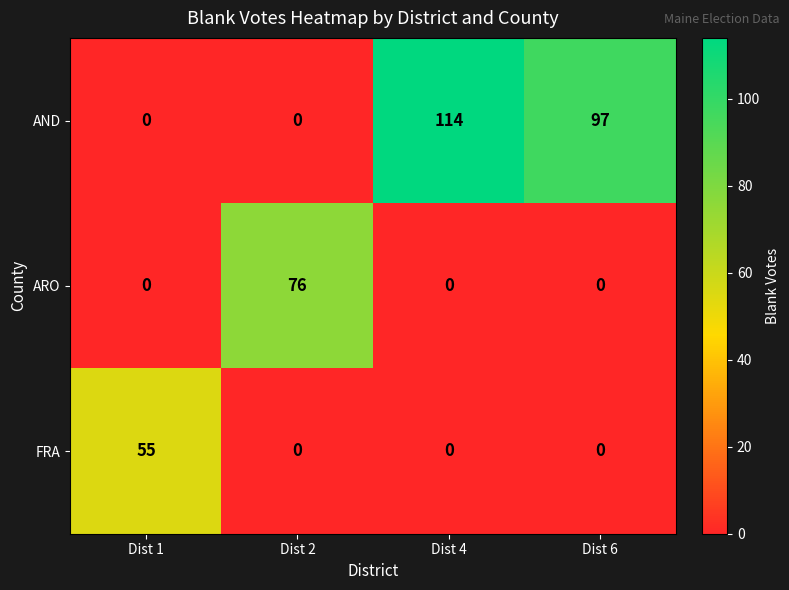

Where is AND nearest to the value 57?

Dist 6